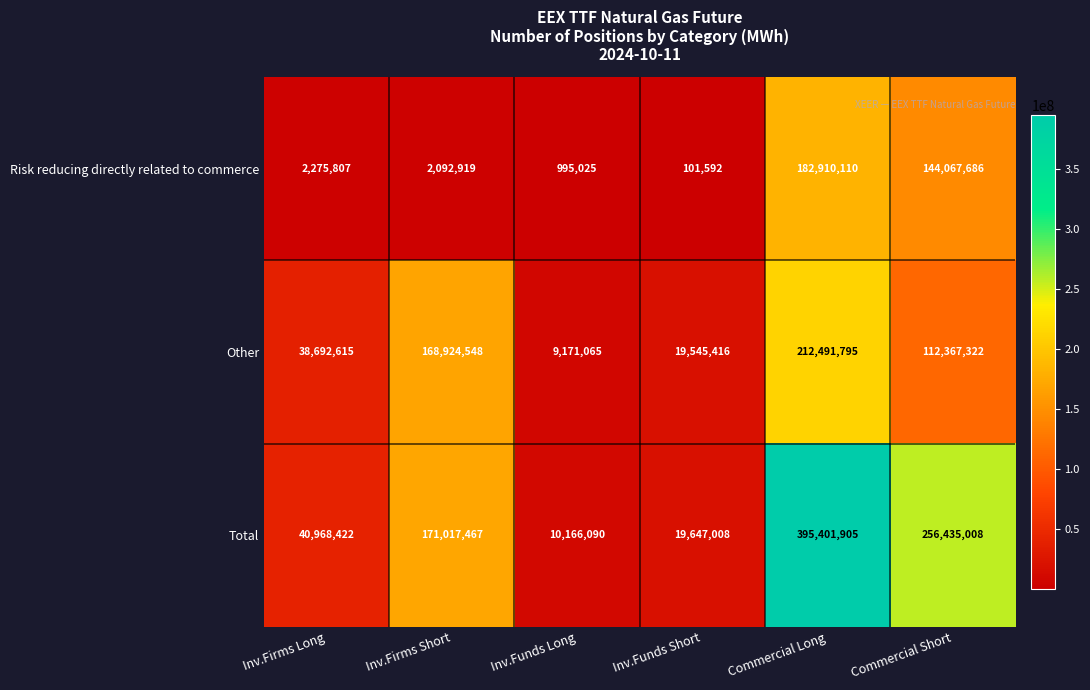

Reading left to right, extract all data points from this chart.

Risk reducing directly related to commerce: Inv.Firms Long=2275807	Inv.Firms Short=2092919	Inv.Funds Long=995025	Inv.Funds Short=101592	Commercial Long=182910110	Commercial Short=144067686
Other: Inv.Firms Long=38692615	Inv.Firms Short=168924548	Inv.Funds Long=9171065	Inv.Funds Short=19545416	Commercial Long=212491795	Commercial Short=112367322
Total: Inv.Firms Long=40968422	Inv.Firms Short=171017467	Inv.Funds Long=10166090	Inv.Funds Short=19647008	Commercial Long=395401905	Commercial Short=256435008